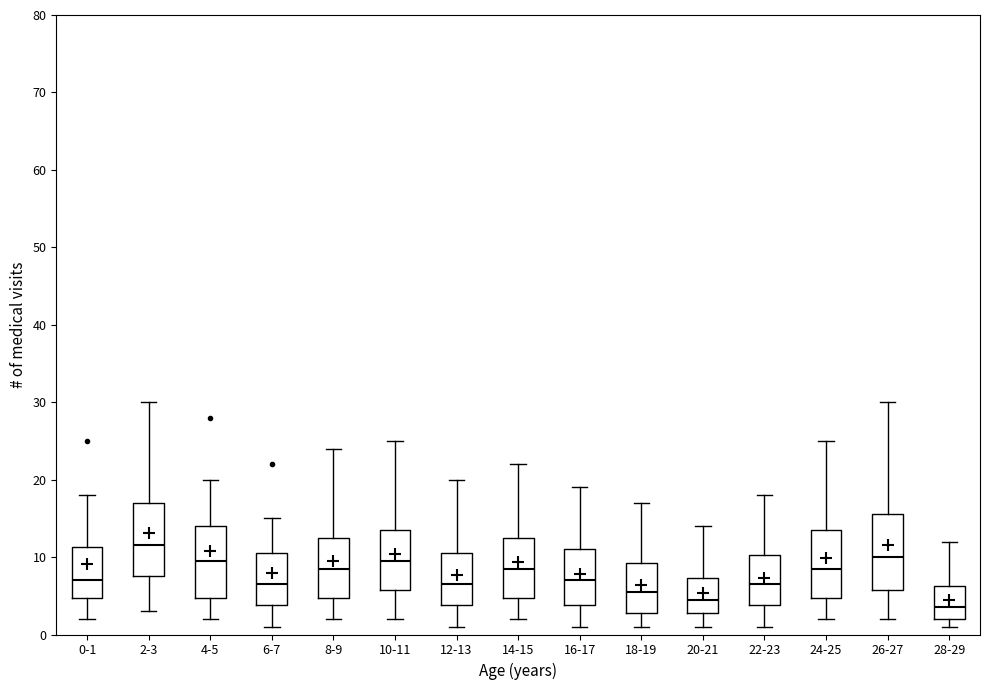

Where does the lower whisker of the box for 22-23 end on the y-axis? The values are not printed on the chart, so give them approximately, as read against the axis.

1